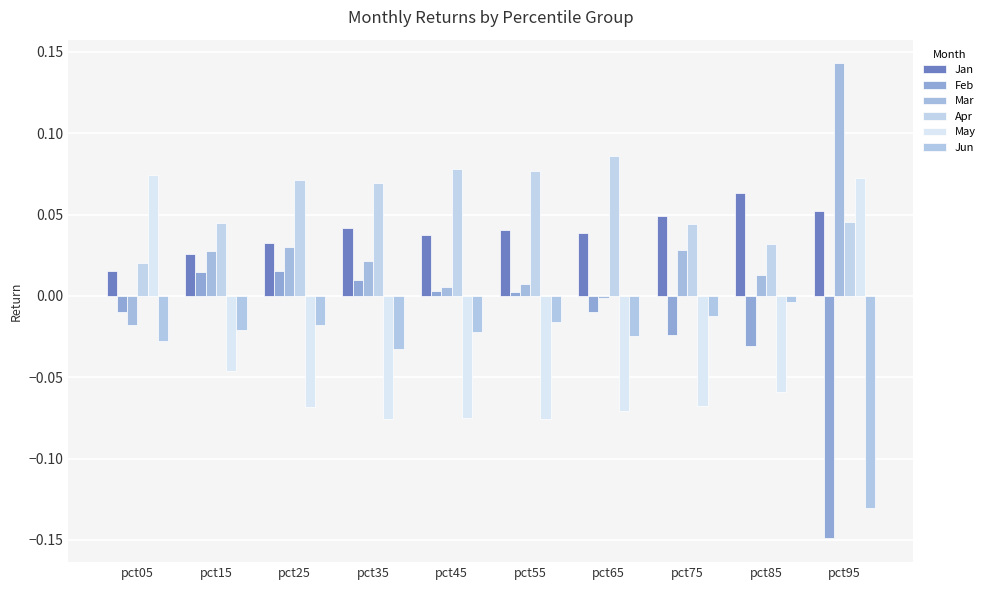

What are all the series names shown in the legend?

Jan, Feb, Mar, Apr, May, Jun